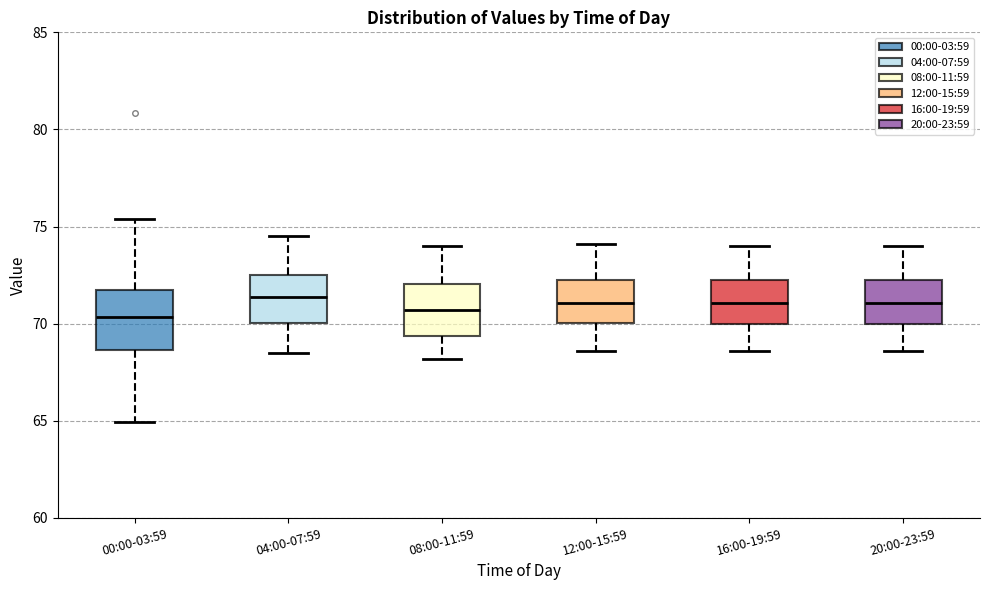

Where does the lower whisker of the box for 08:00-11:59 end on the y-axis? The values are not printed on the chart, so give them approximately, as read against the axis.

68.0